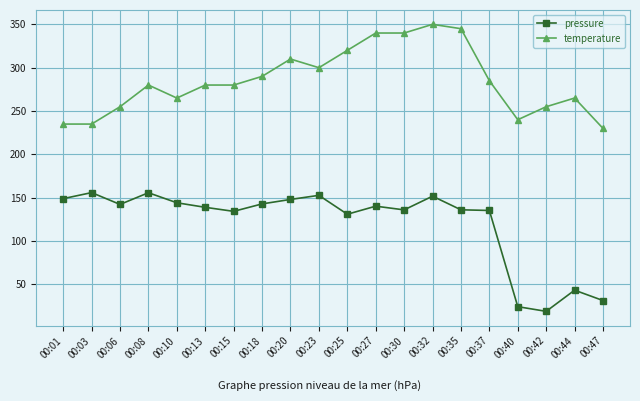

True or false: pressure and temperature cross at least once.

False